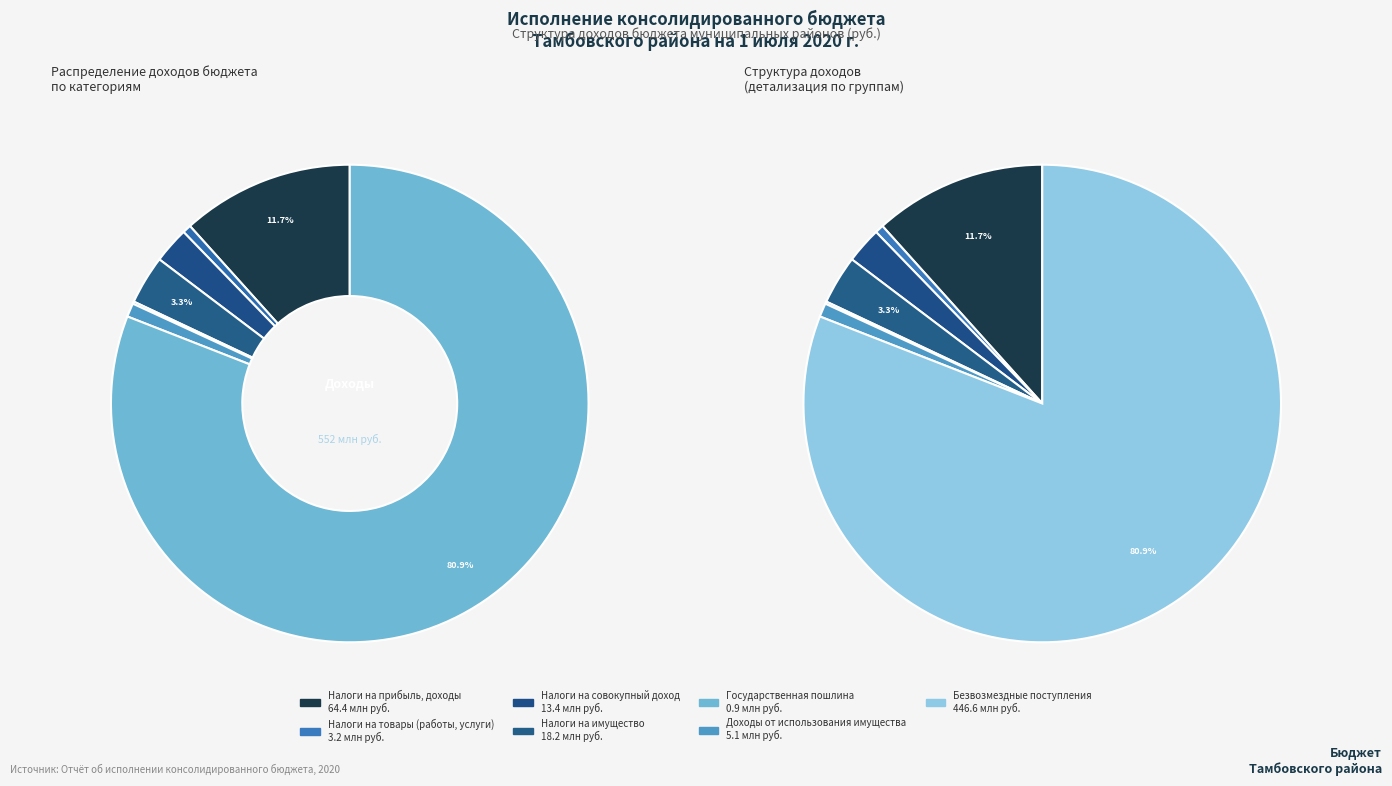

What is the ratio of the value at ДОХОДЫ ОТ ИСПОЛЬЗОВАНИЯ ИМУЩЕСТВА to the value at НАЛОГИ НА ТОВАРЫ (РАБОТЫ, УСЛУГИ)?

1.6